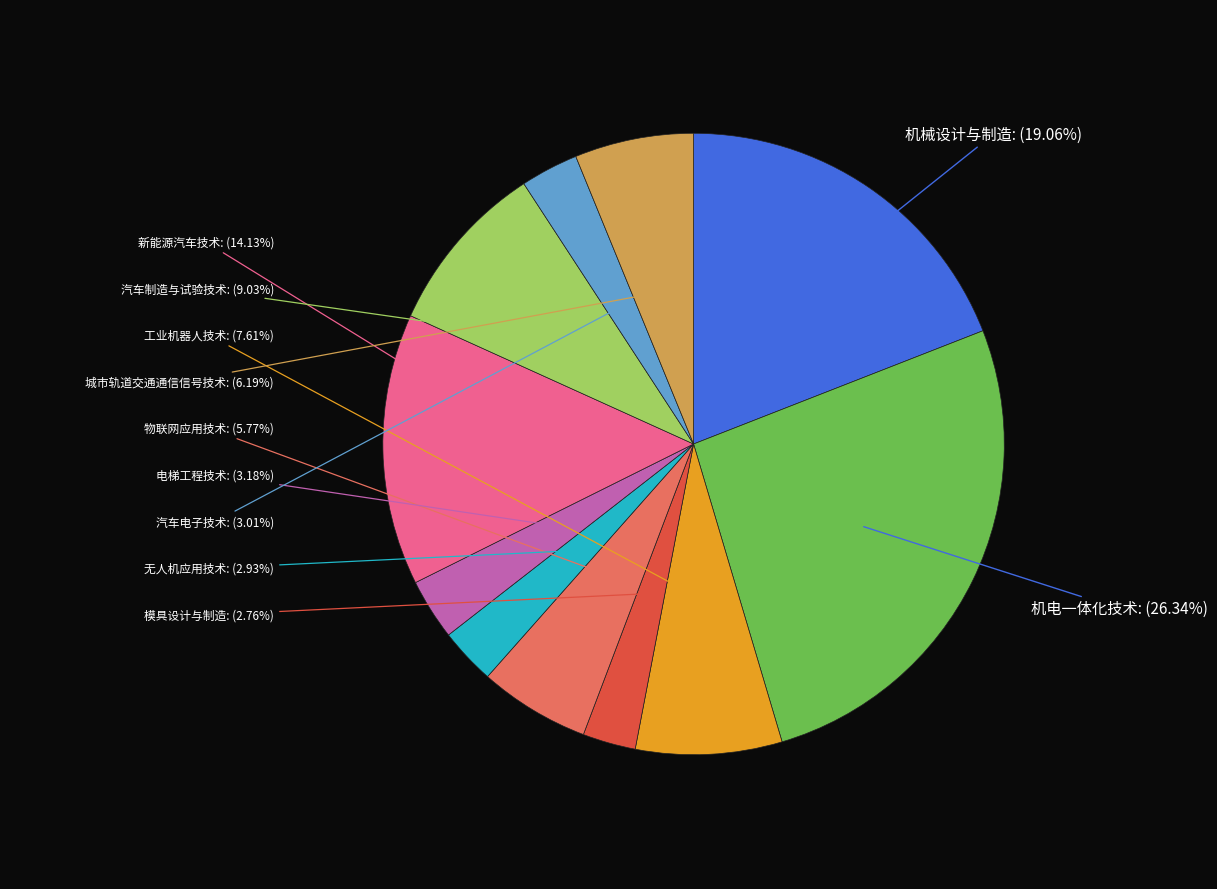

How many segments does this pie chart have?

11